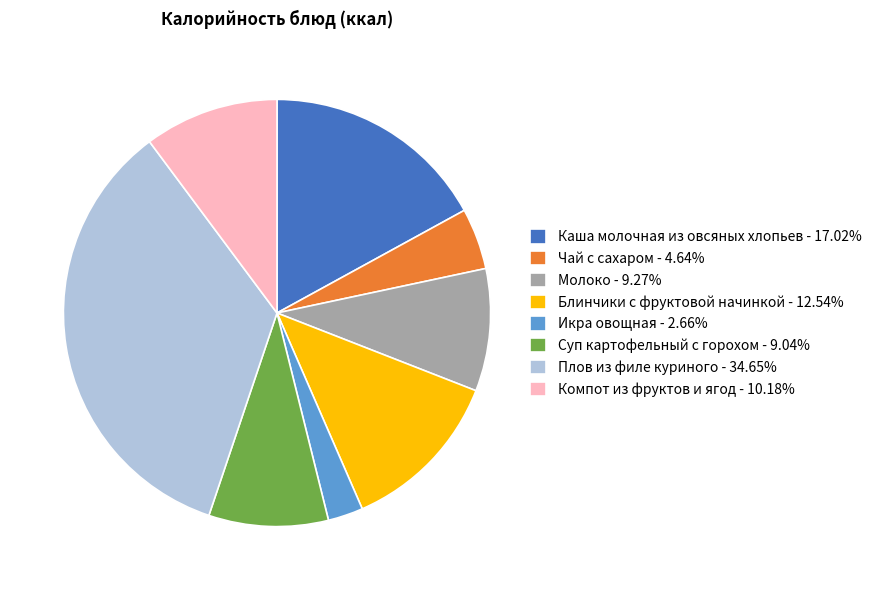

Is there a majority slice in this chart?

No